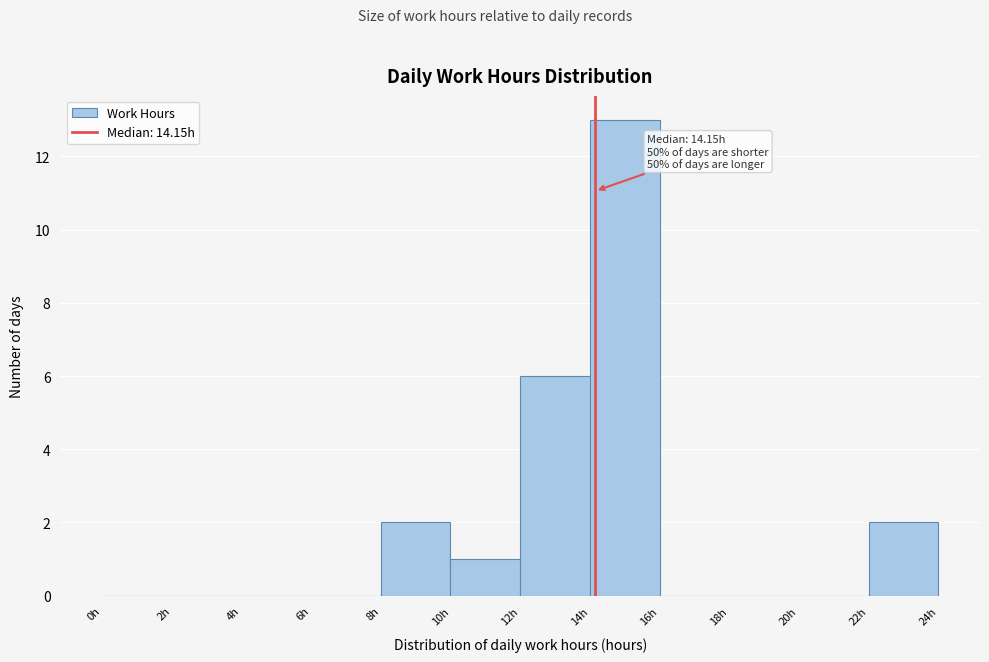

Which range on the x-axis has the tallest bar?

14 to 16